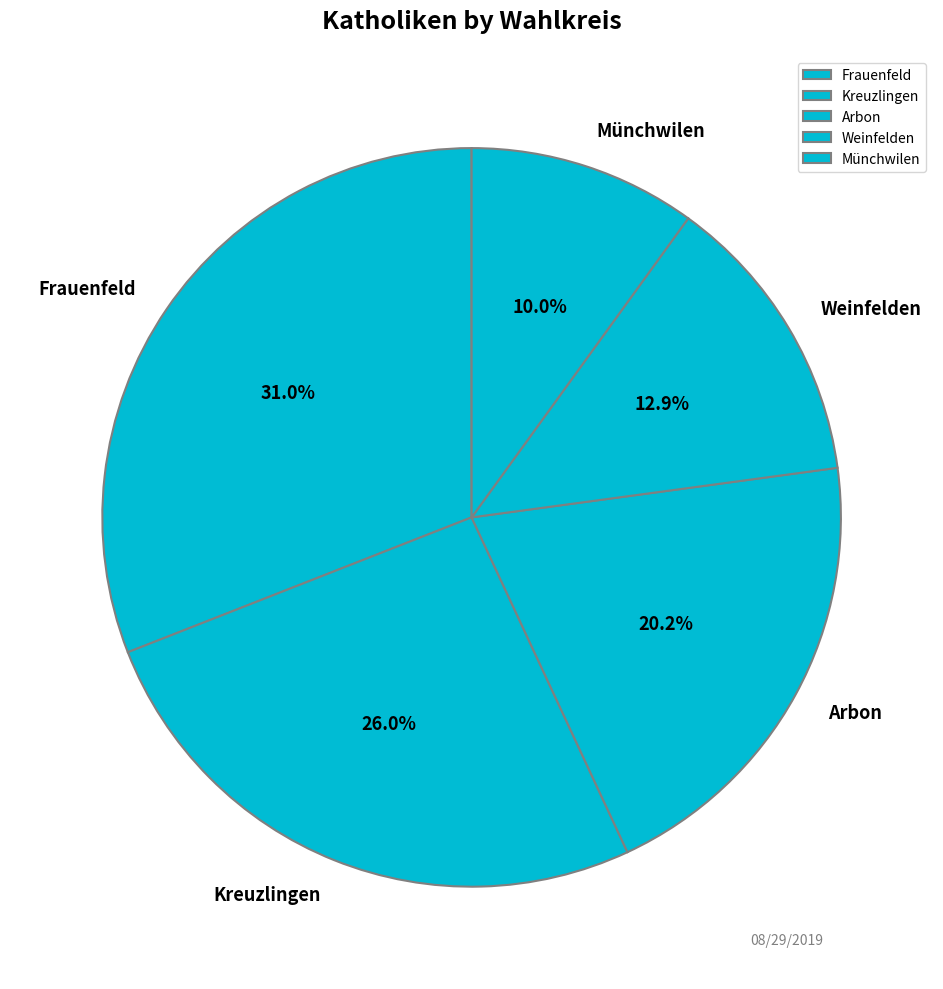

What is the largest slice in the pie chart?

Frauenfeld